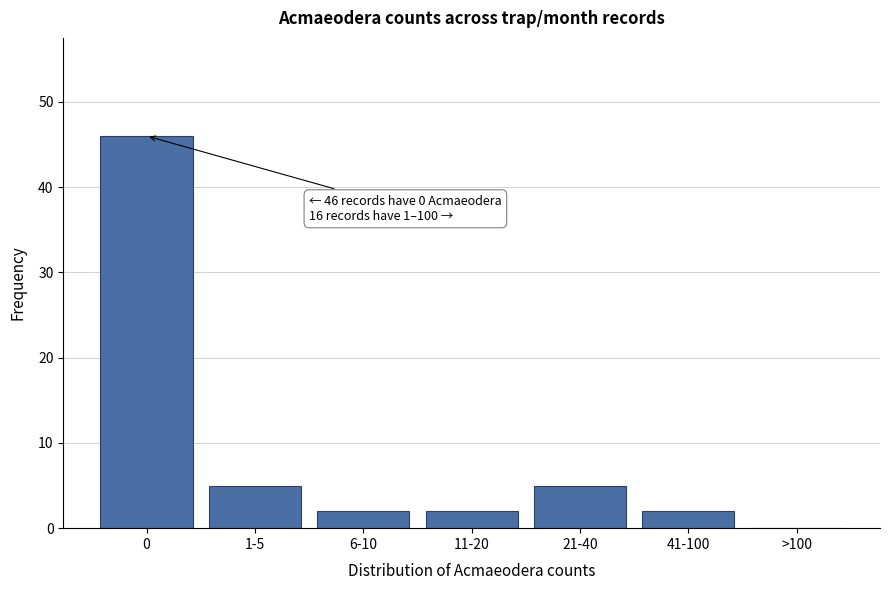

Reading right to left, extract all data points from this chart.

>100=0	41-100=2	21-40=5	11-20=2	6-10=2	1-5=5	0=46